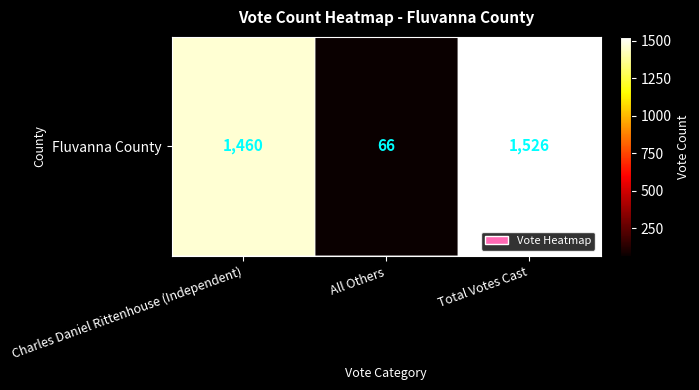

Reading left to right, extract all data points from this chart.

Charles Daniel Rittenhouse (Independent)=1460	All Others=66	Total Votes Cast=1526